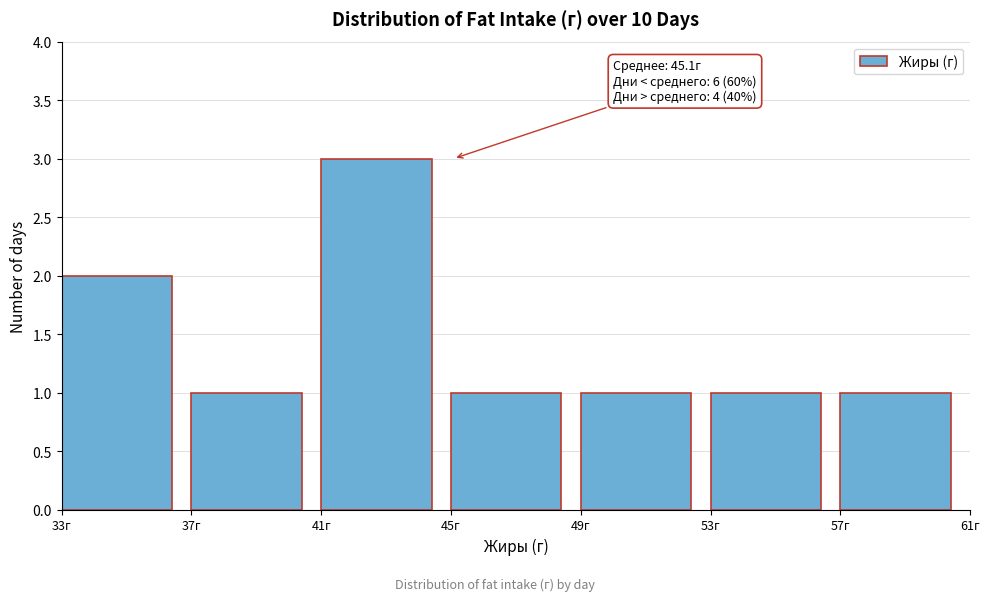

Which range on the x-axis has the tallest bar?

41 to 45